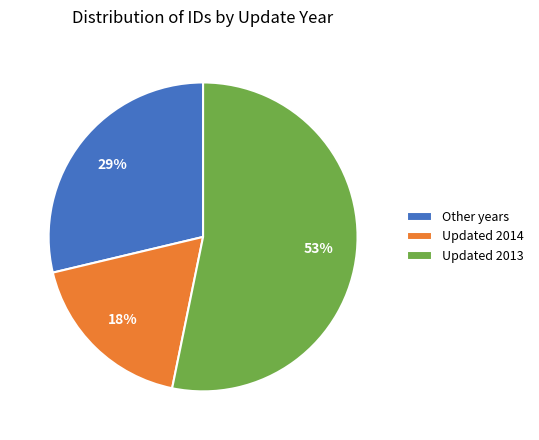

To the nearest percent, what percentage of the pie is Other years?

29%